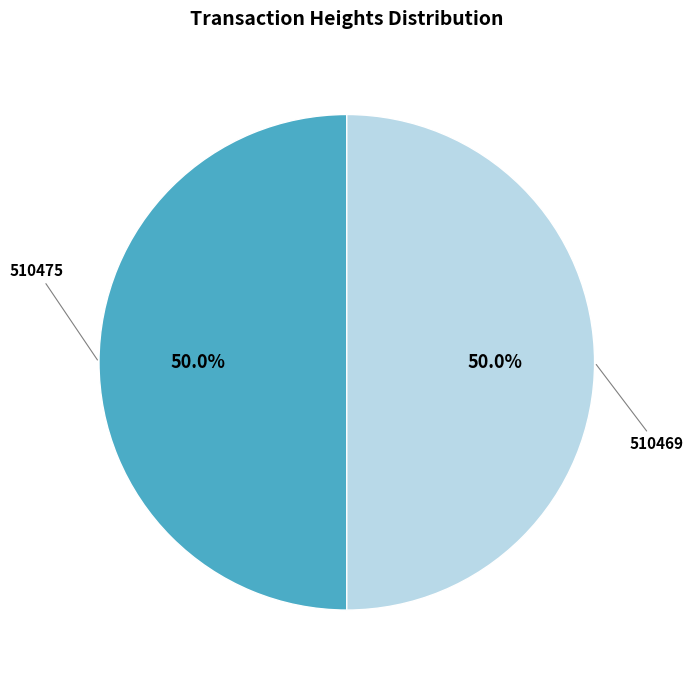

Is the sum of 510475 and 510469 greater than half?

Yes